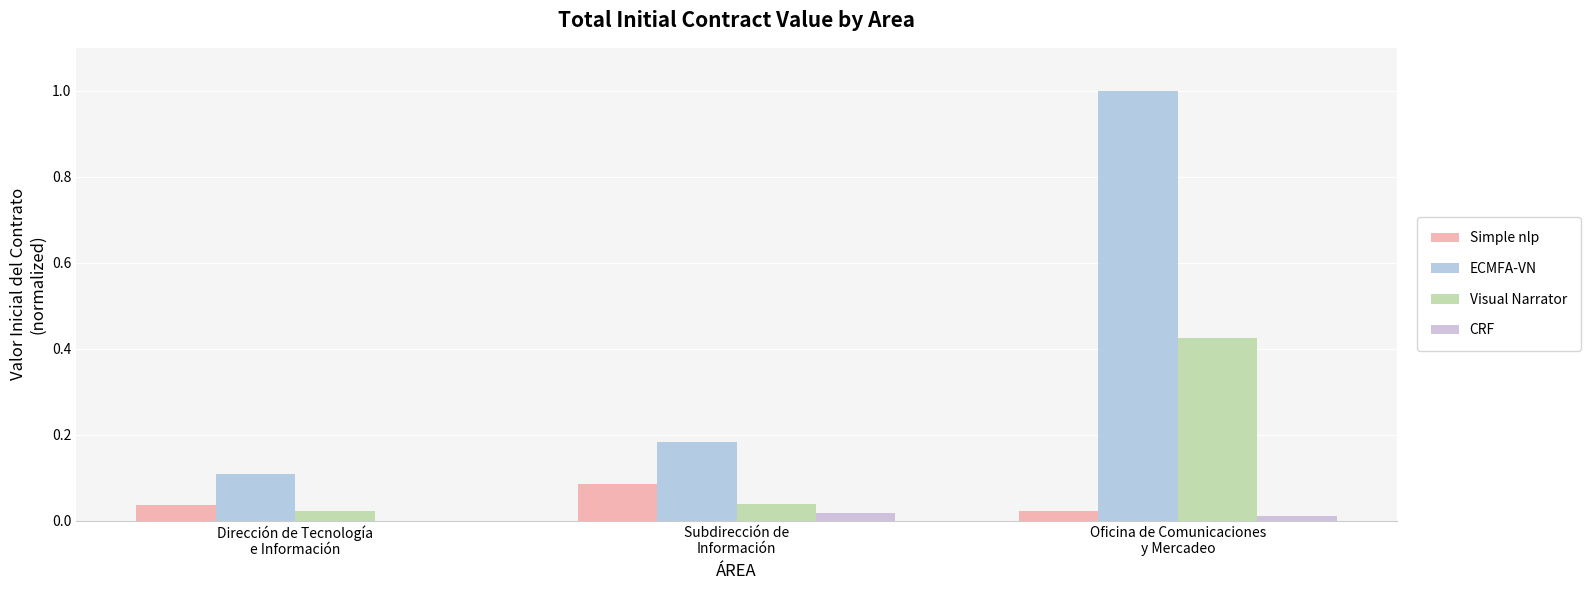

How many groups of bars are there?

3